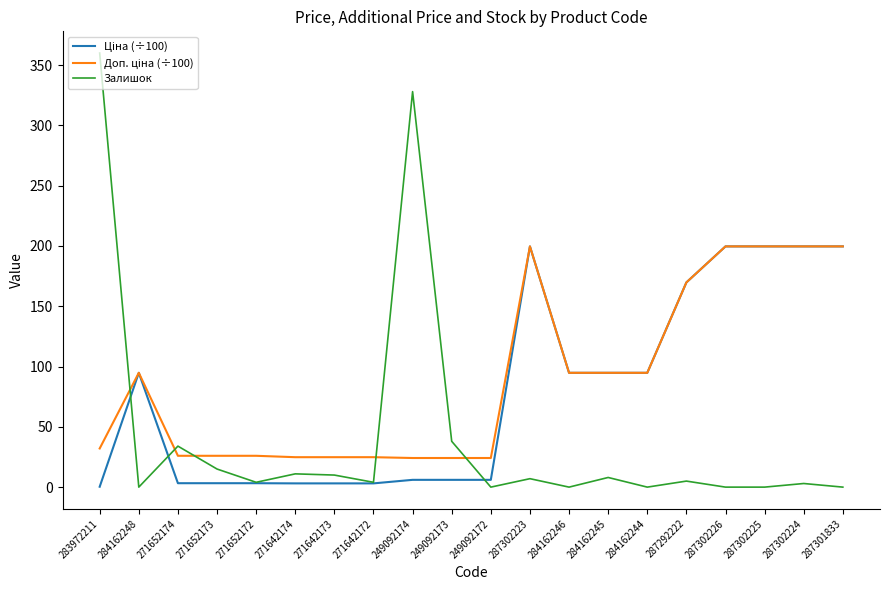

True or false: Залишок has a value of 0.0 at 284162246.

True